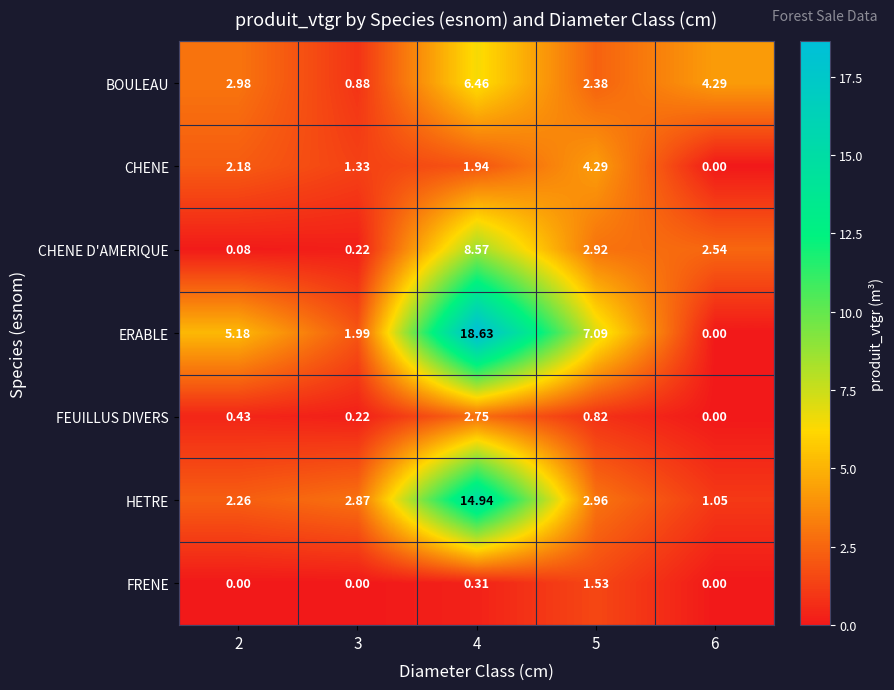

At which category is the sum across all series the highest?

4